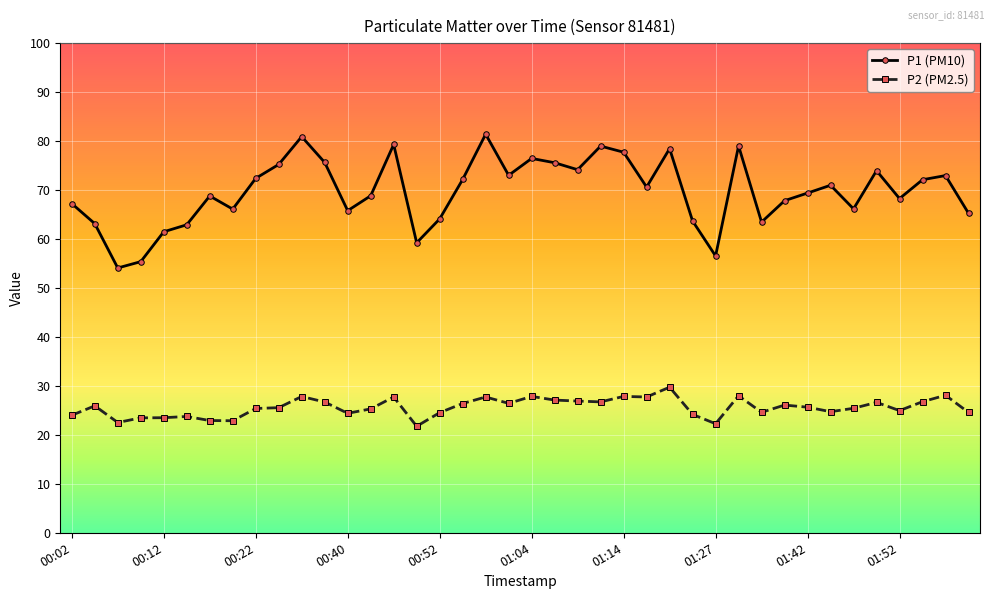

What is the value of the P2 (PM2.5) point at the 8th from the left?

22.9